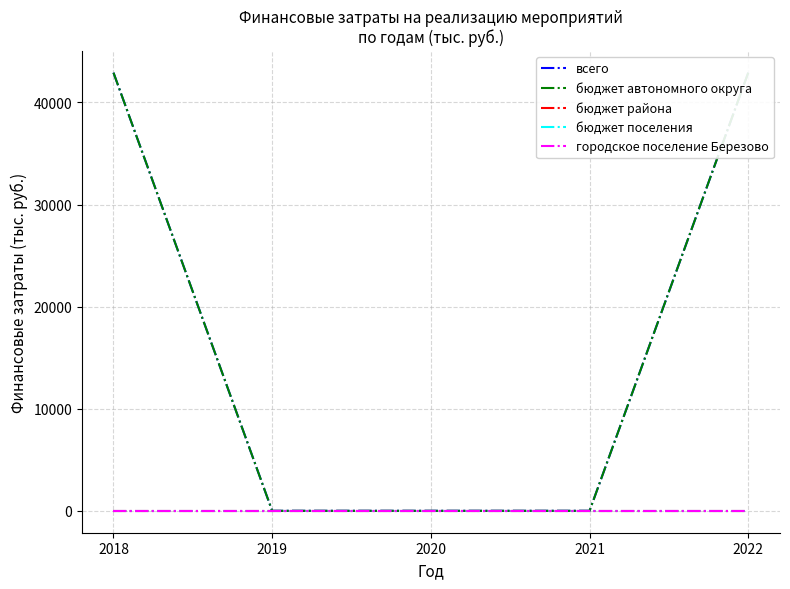

At which label does бюджет поселения reach its peak?

2018